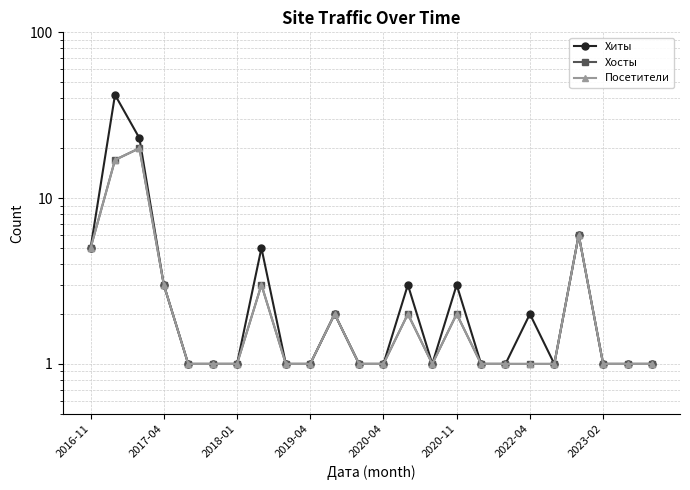

Reading left to right, list all the values displayed in this chart.

Хиты: 5	42	23	3	1	1	1	5	1	1	2	1	1	3	1	3	1	1	2	1	6	1	1	1
Хосты: 5	17	20	3	1	1	1	3	1	1	2	1	1	2	1	2	1	1	1	1	6	1	1	1
Посетители: 5	17	20	3	1	1	1	3	1	1	2	1	1	2	1	2	1	1	1	1	6	1	1	1